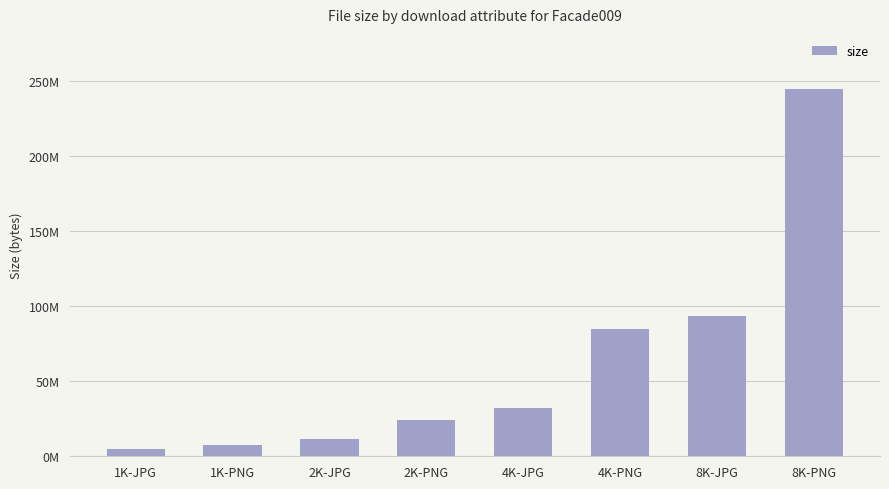

What is the difference between the values at 8K-JPG and 4K-JPG?

61310271